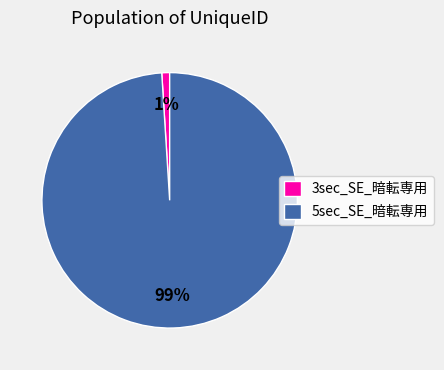

How many slices are in this pie chart?

2